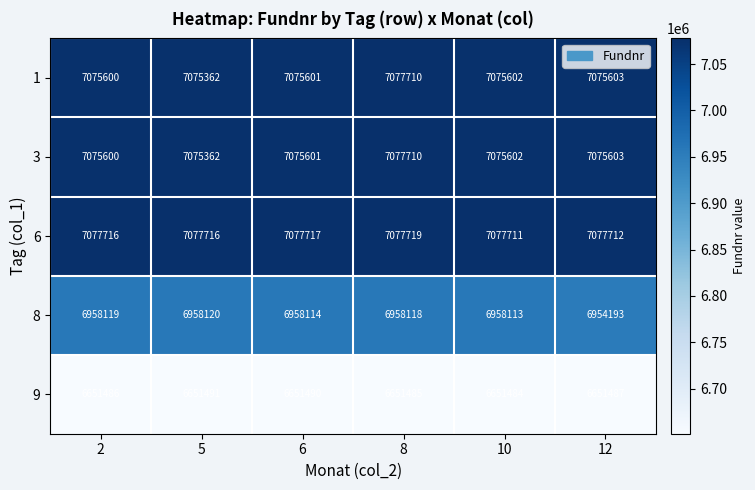

Where is 9 nearest to the value 6651487?

12